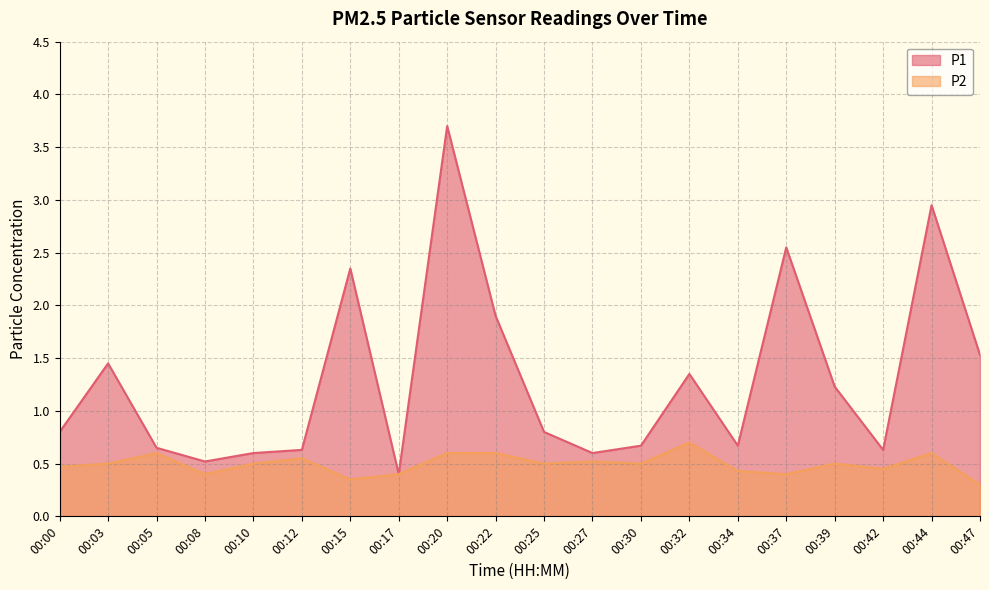

At which category does P1 reach its first local peak?

00:03